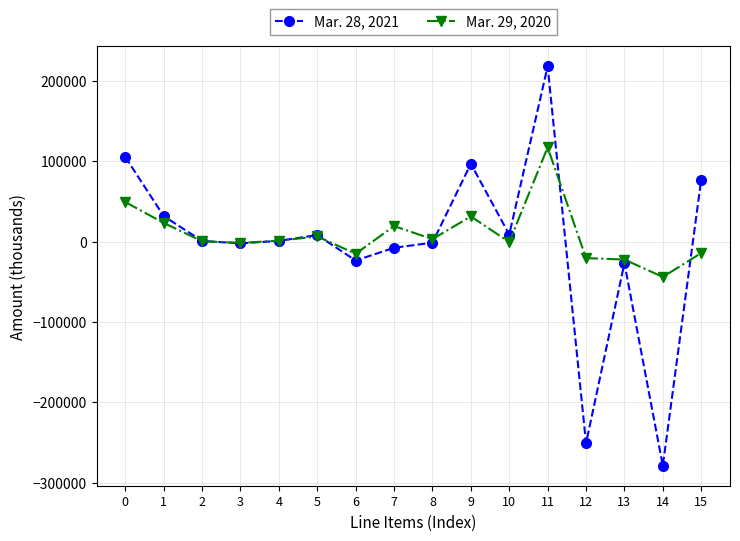

The Mar. 29, 2020 series shows -14192 at 15. True or false?

True